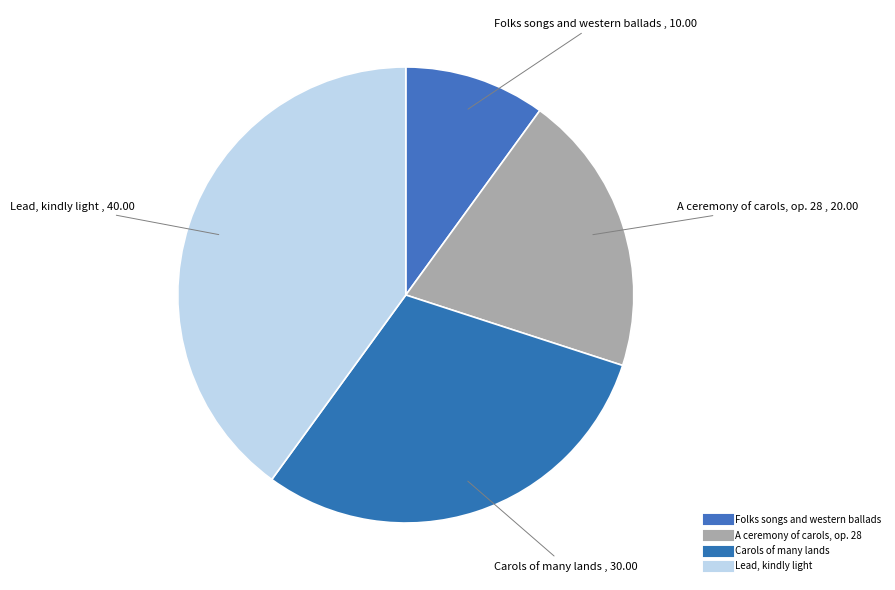

True or false: Lead, kindly light accounts for 54% of the total.

False